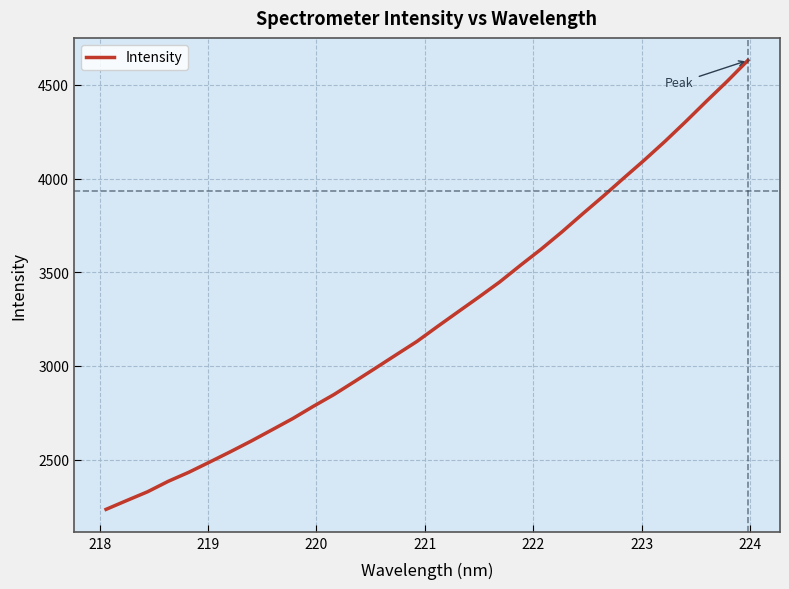

What is the difference between the maximum and minimum values?

2395.3